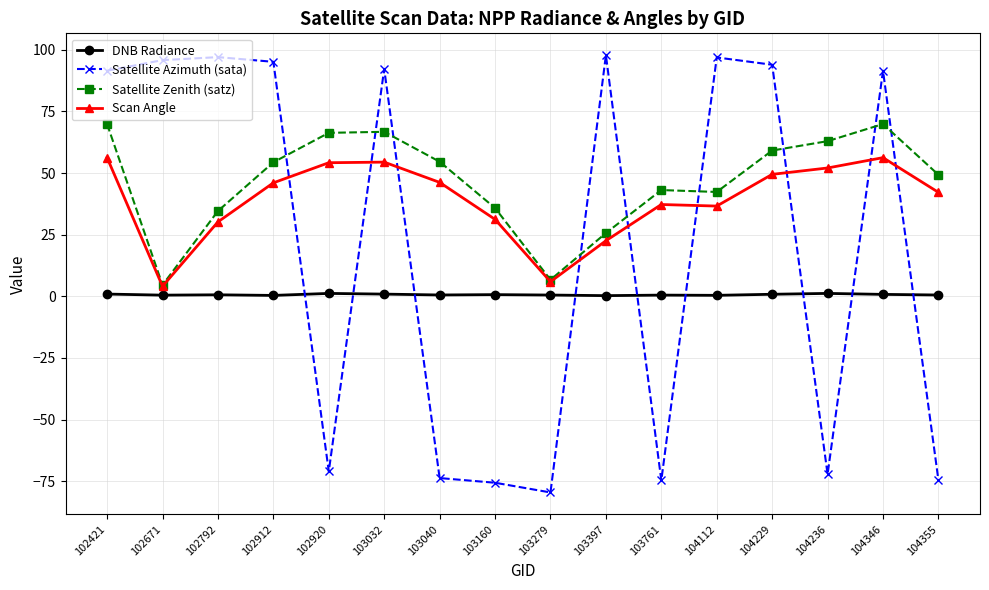

What is the difference between the Satellite Zenith (satz) values at 104229 and 103040?

4.5